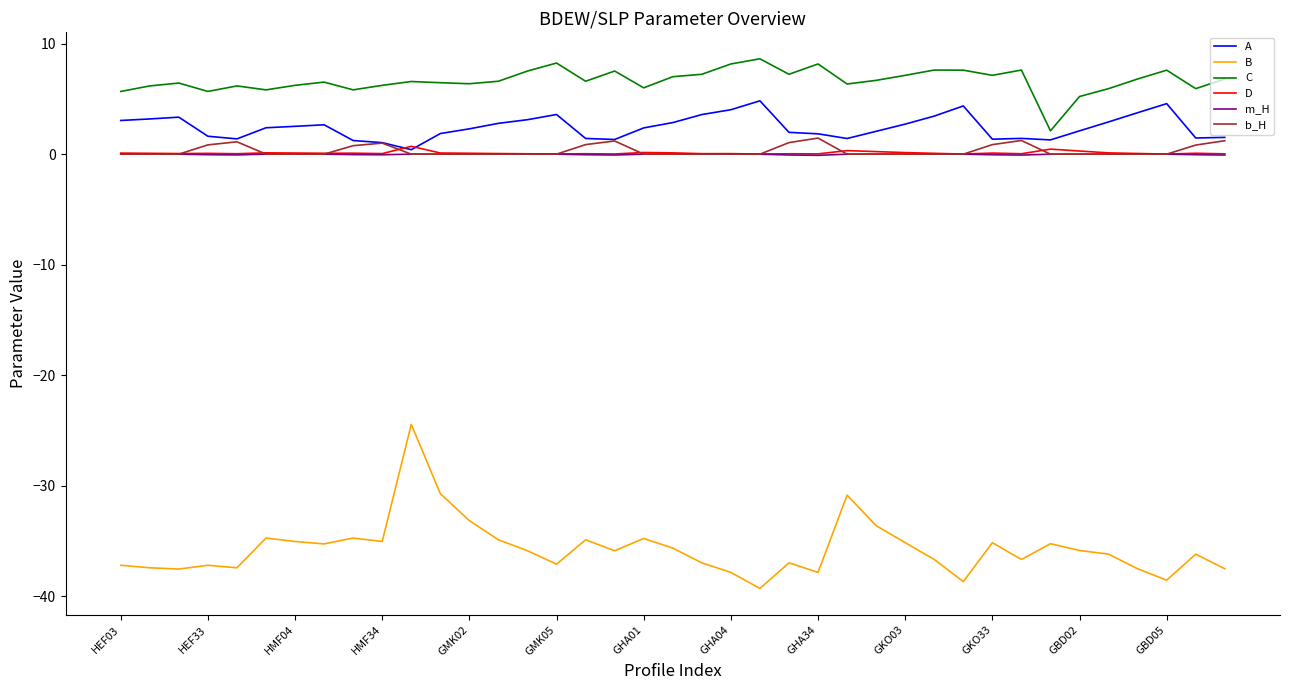

Which series has the largest range (max minus min)?

B